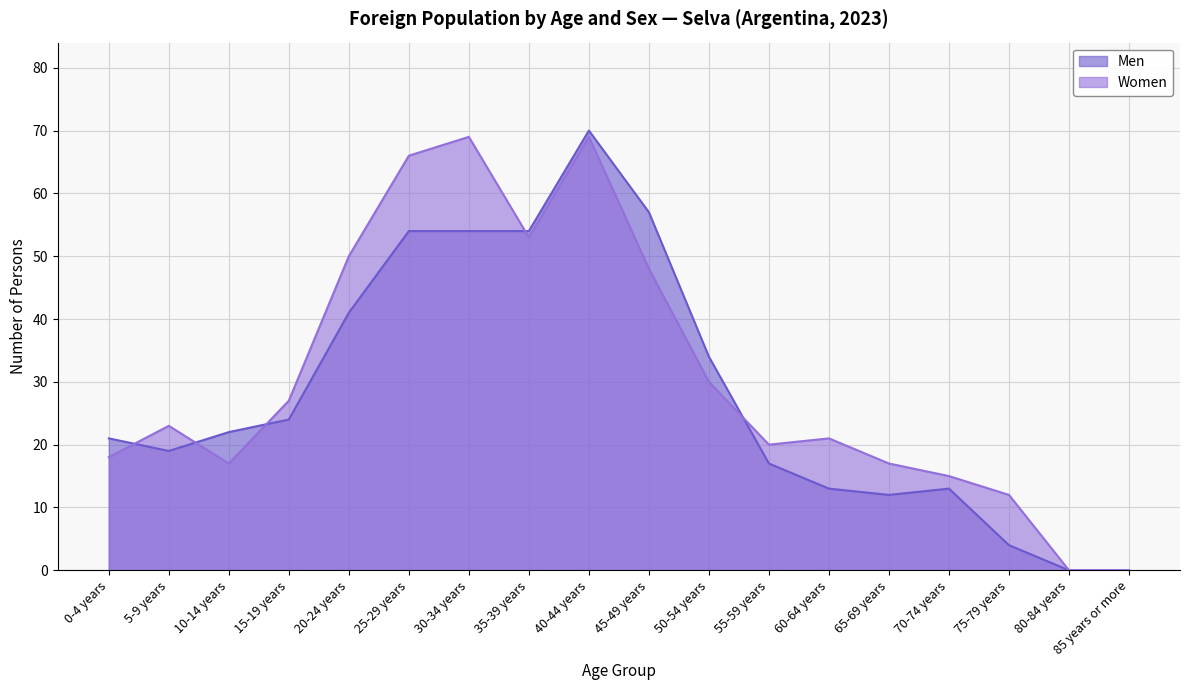

Reading left to right, transcribe all the data shown in this chart.

Men: 21	19	22	24	41	54	54	54	70	57	34	17	13	12	13	4	0	0
Women: 18	23	17	27	50	66	69	53	69	48	30	20	21	17	15	12	0	0